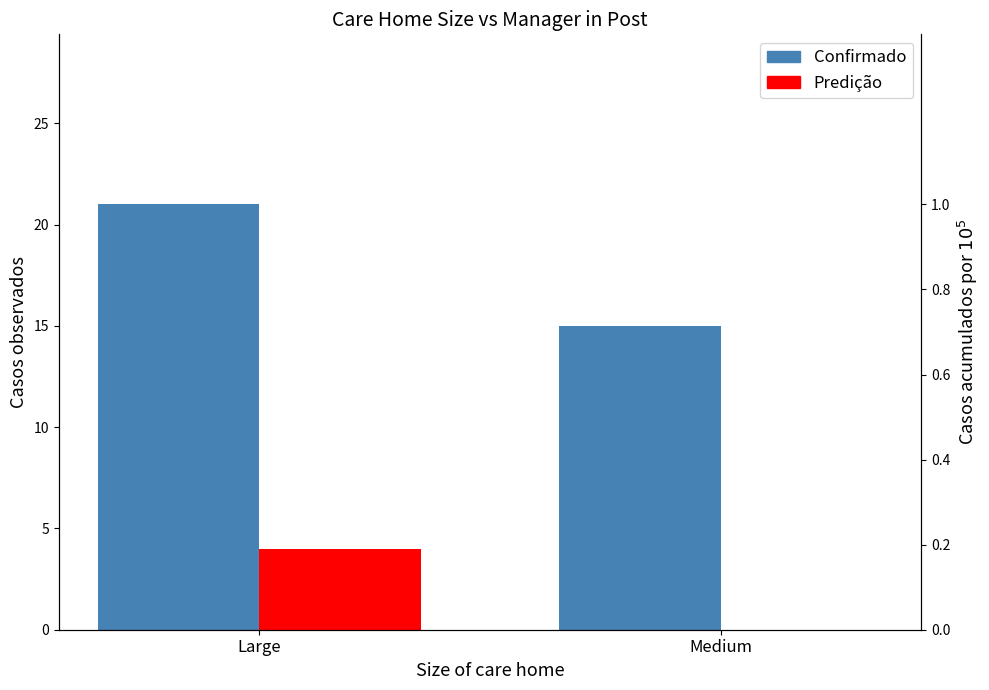

At Medium, list the series in order from smallest to largest.

Predição, Confirmado